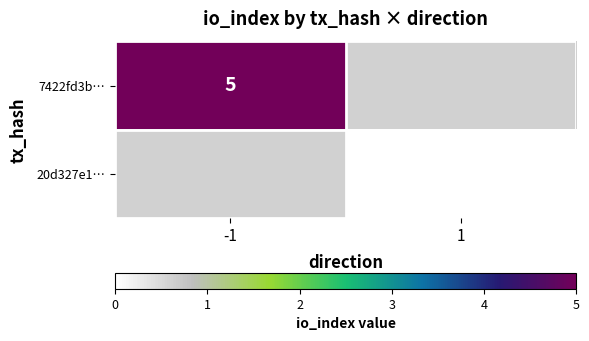

True or false: 7422fd3b… has a value of 5 at -1.

True